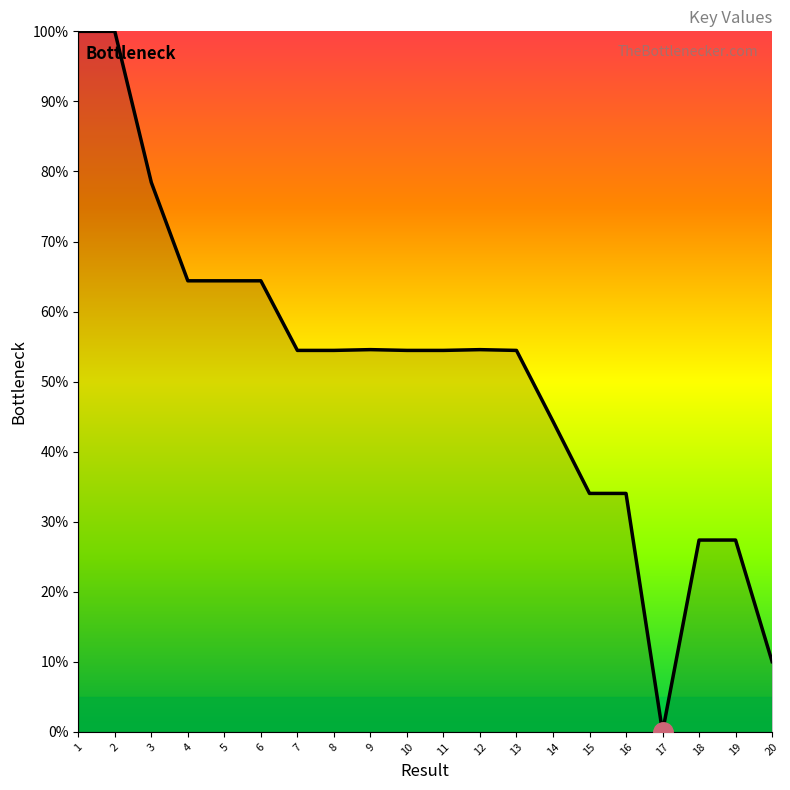

What is the greatest value displayed?

100.0